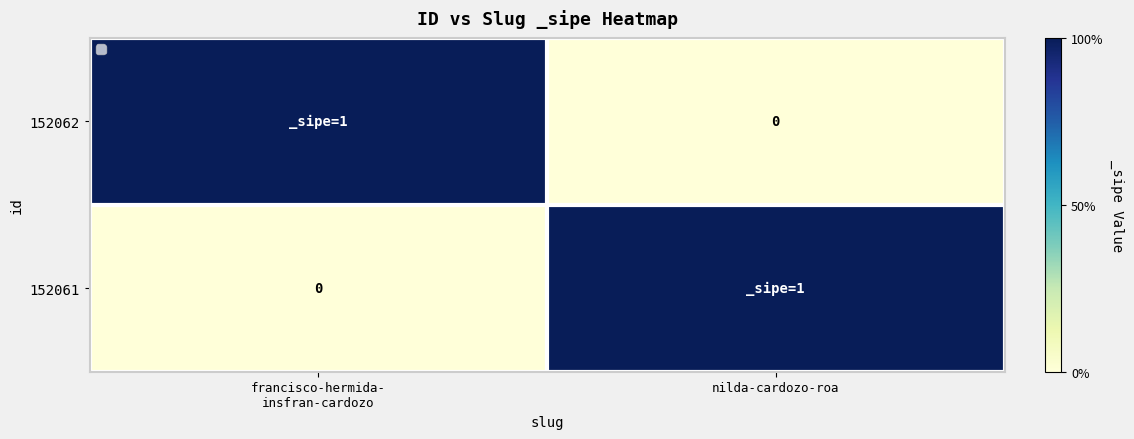

Where is 152062 nearest to the value 0?

nilda-cardozo-roa